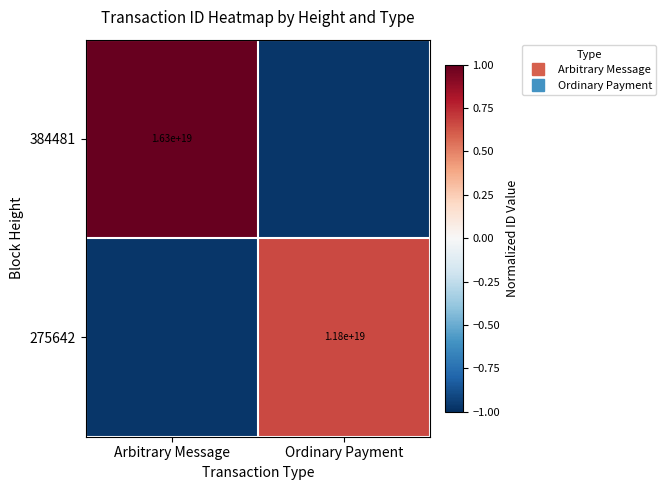

List the series in order of their overall mean, lowest first.

275642, 384481